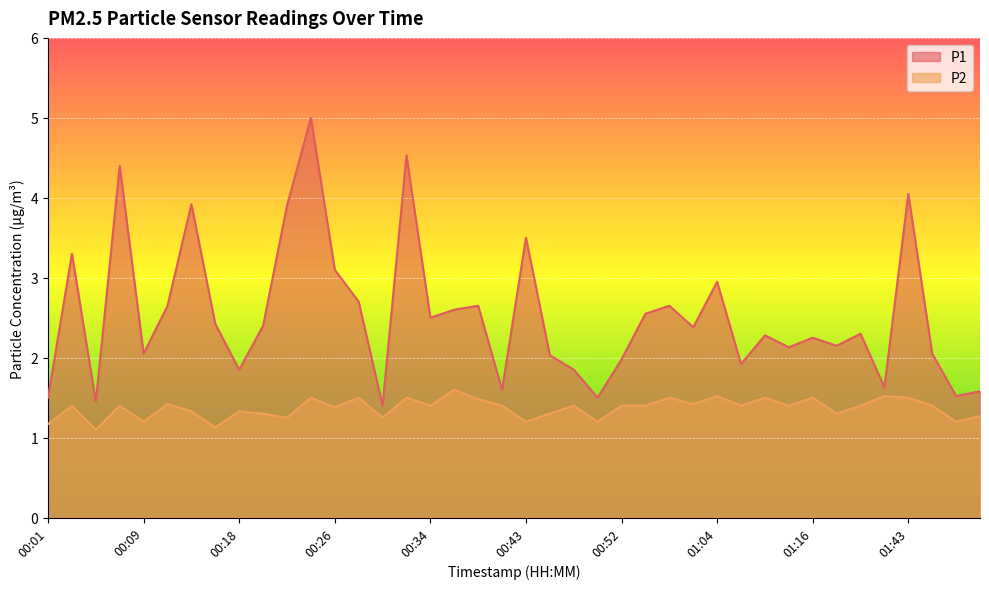

At which label is P1 closest to 3?

01:04